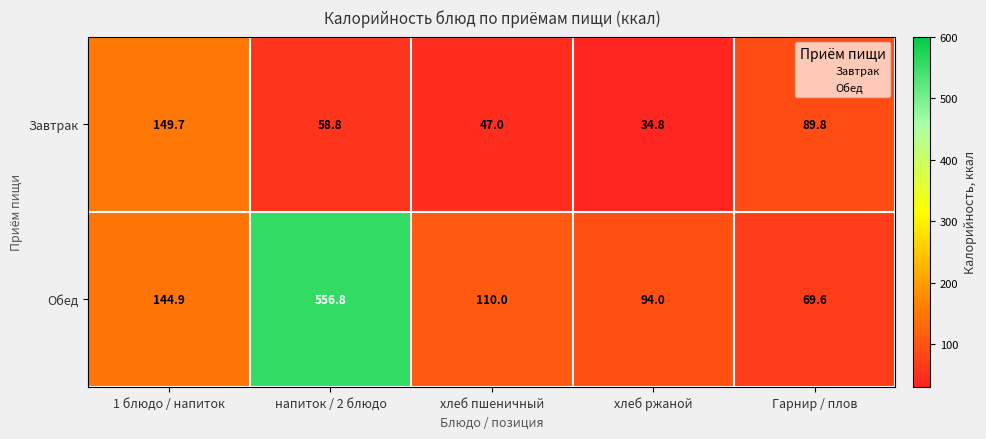

Which series changed the most between хлеб пшеничный and Гарнир / плов?

Завтрак